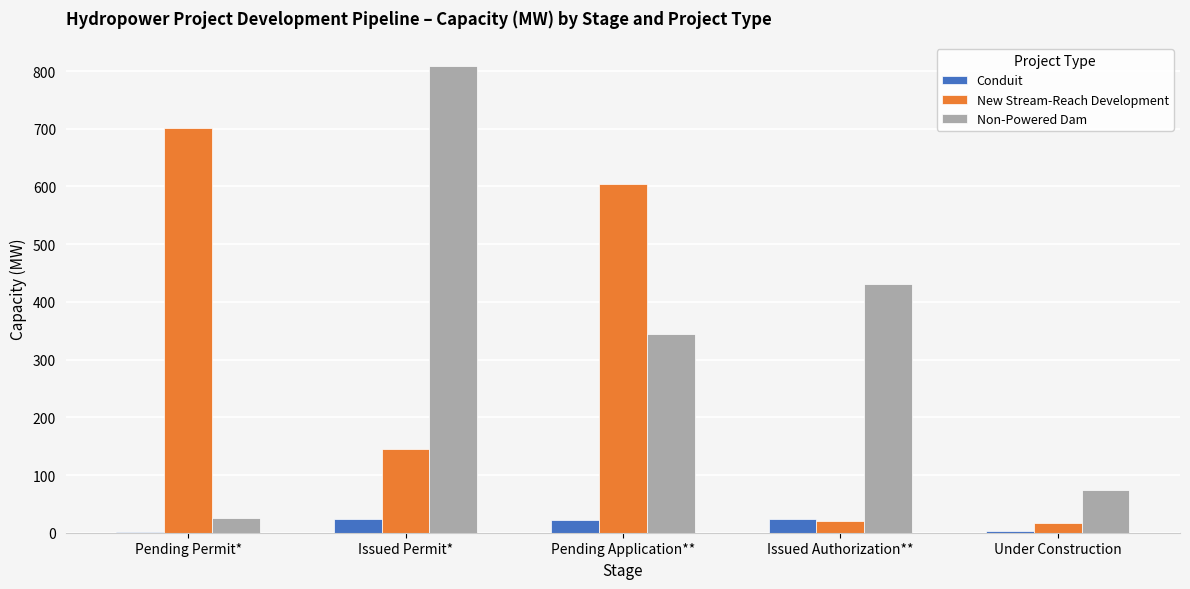

Is it true that New Stream-Reach Development equals 248.1 at Issued Permit*?

False